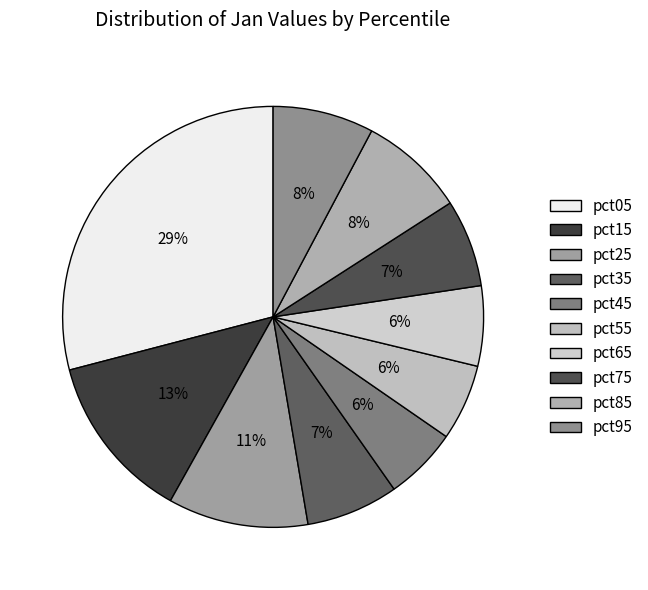

Count the number of slices in the pie.

10